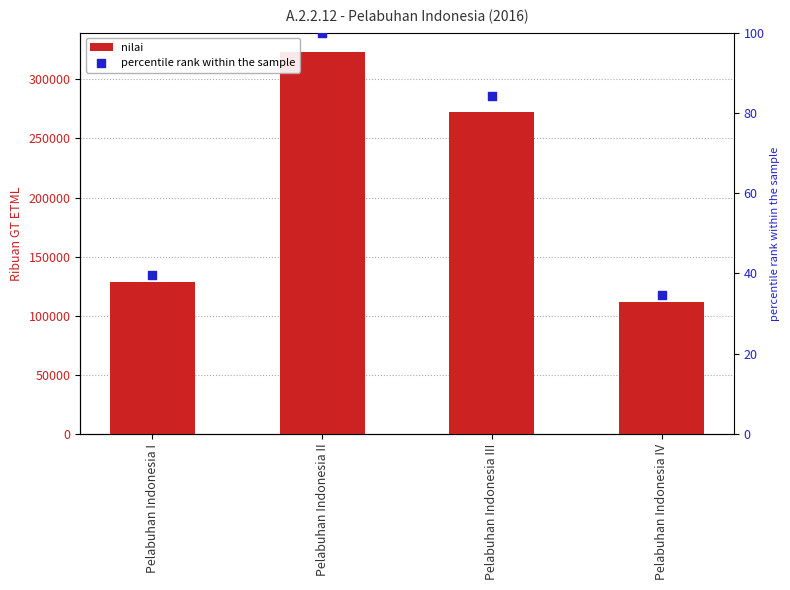

What is the total value across all series at Pelabuhan Indonesia III?

272446.3